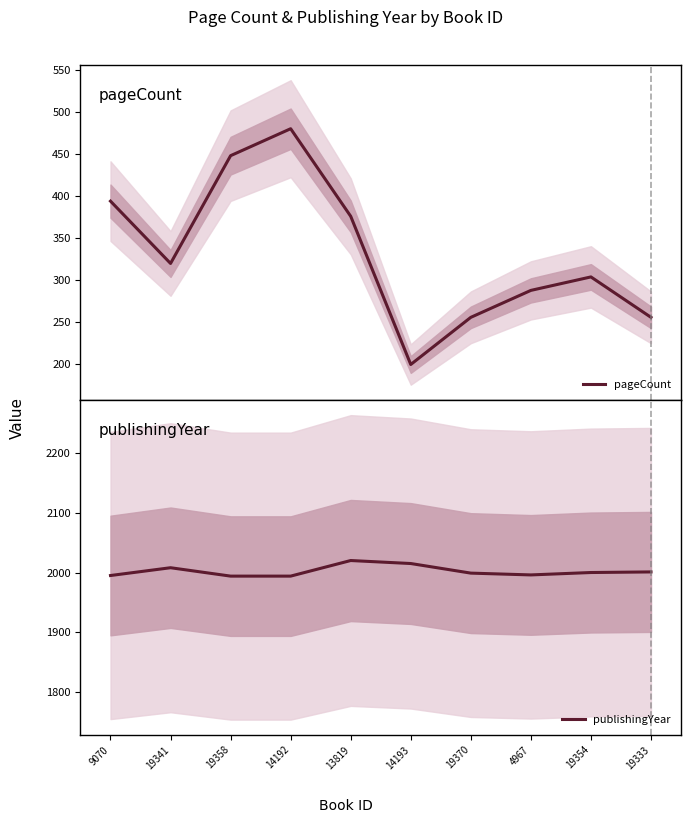

The value of pageCount at 13819 is 186. True or false?

False